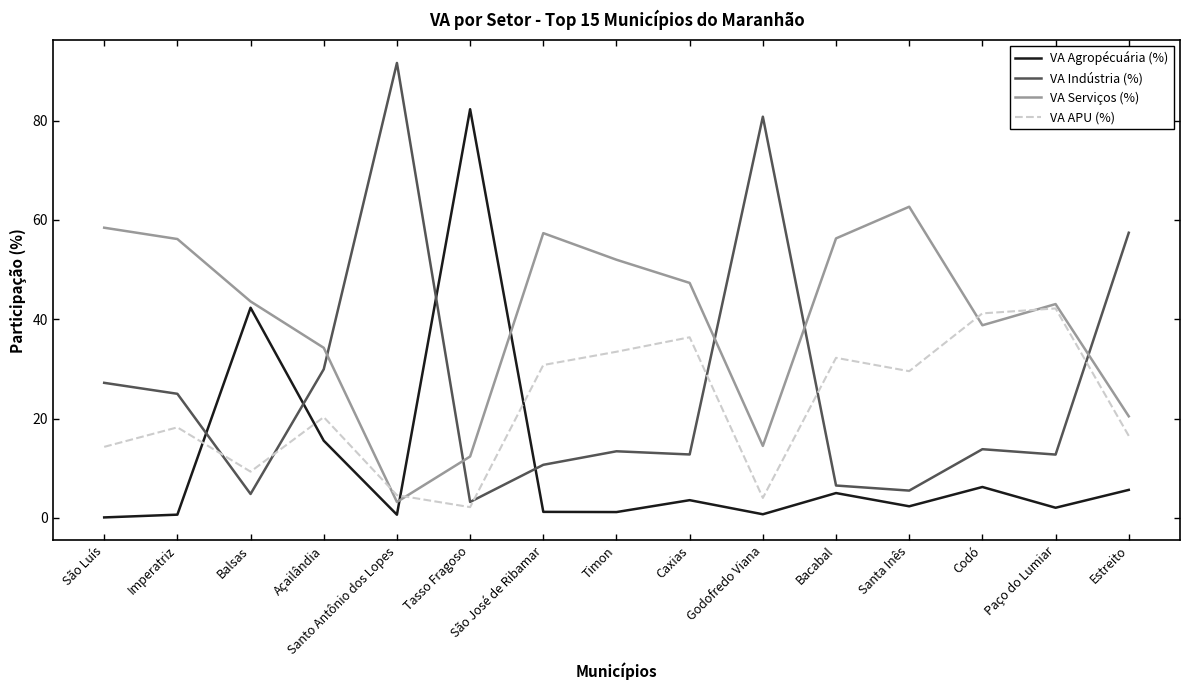

How many intersections are there between VA Serviços (%) and VA Indústria (%)?

5